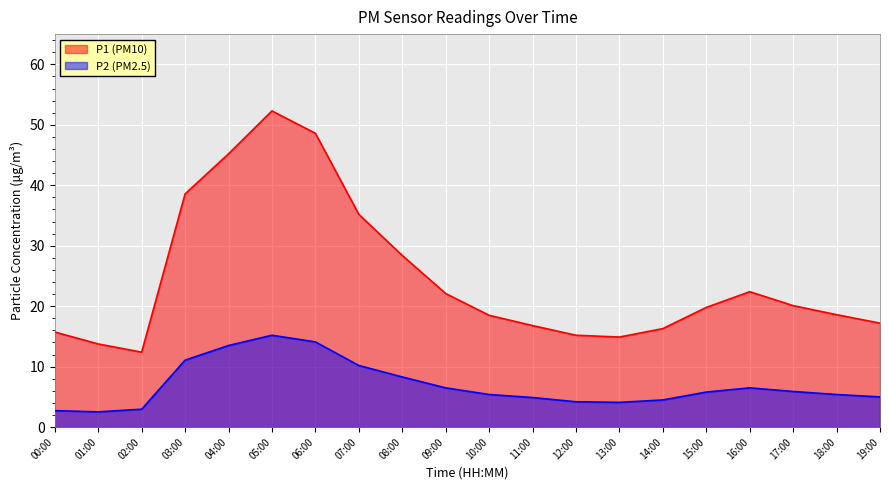

What is the label of the 3rd point from the right?

17:00